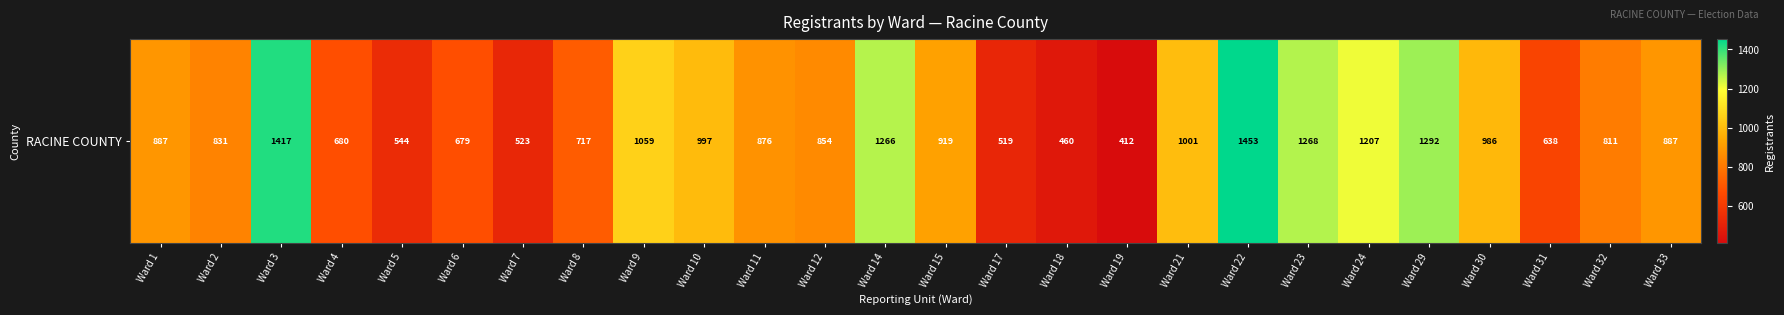

How many values exceed 887?

11